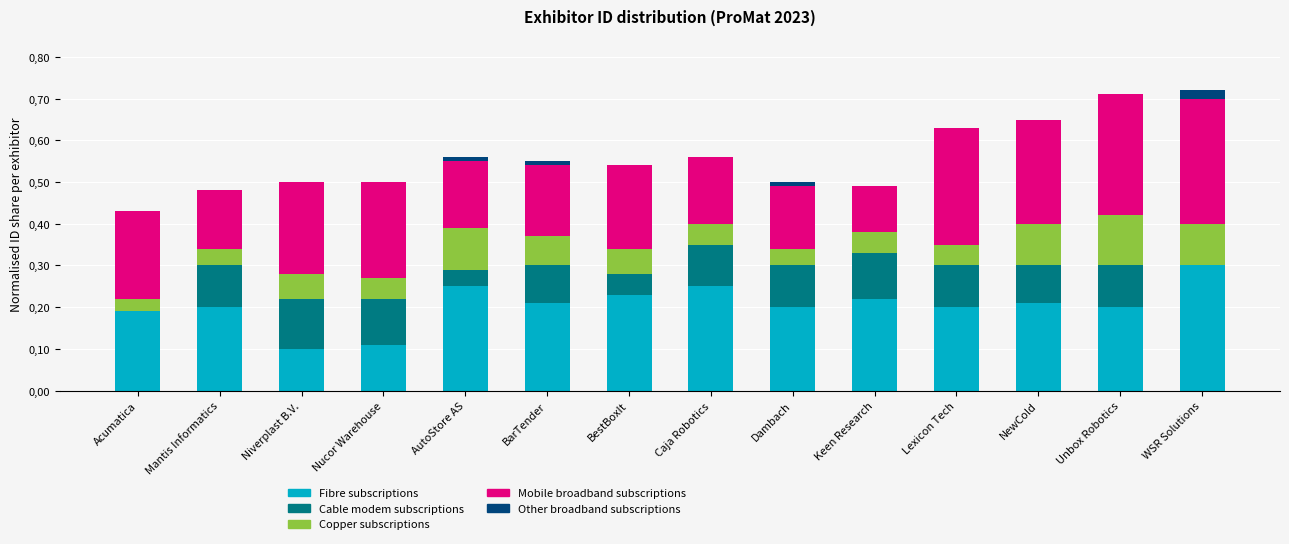

What are all the series names shown in the legend?

Fibre subscriptions, Cable modem subscriptions, Copper subscriptions, Mobile broadband subscriptions, Other broadband subscriptions